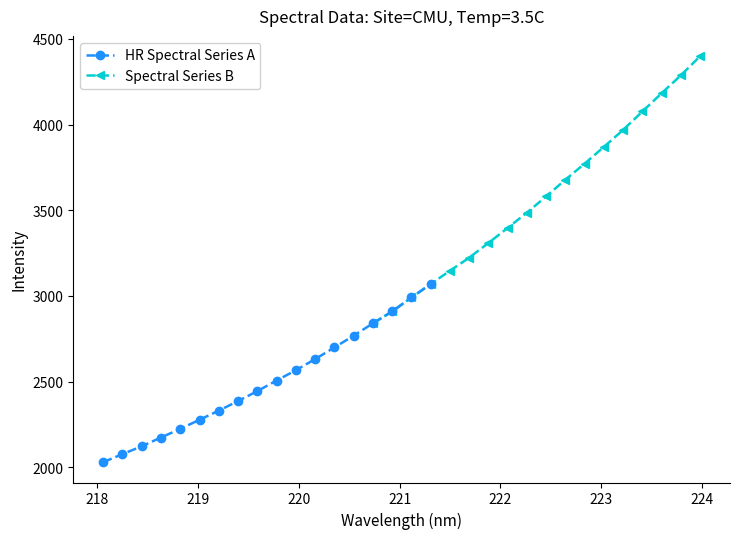

What is the highest value of the HR Spectral Series A series?

3069.4